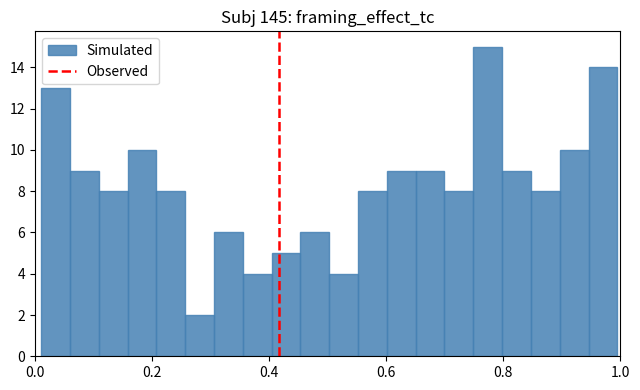

Read against the x-axis, roughly where is the centre of the tallest bar?

0.78